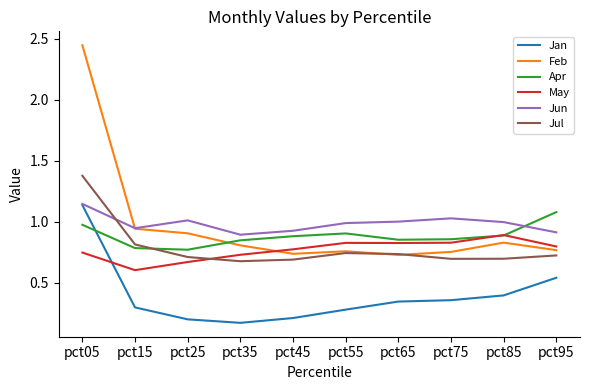

At pct25, list the series in order from smallest to largest.

Jan, May, Jul, Apr, Feb, Jun